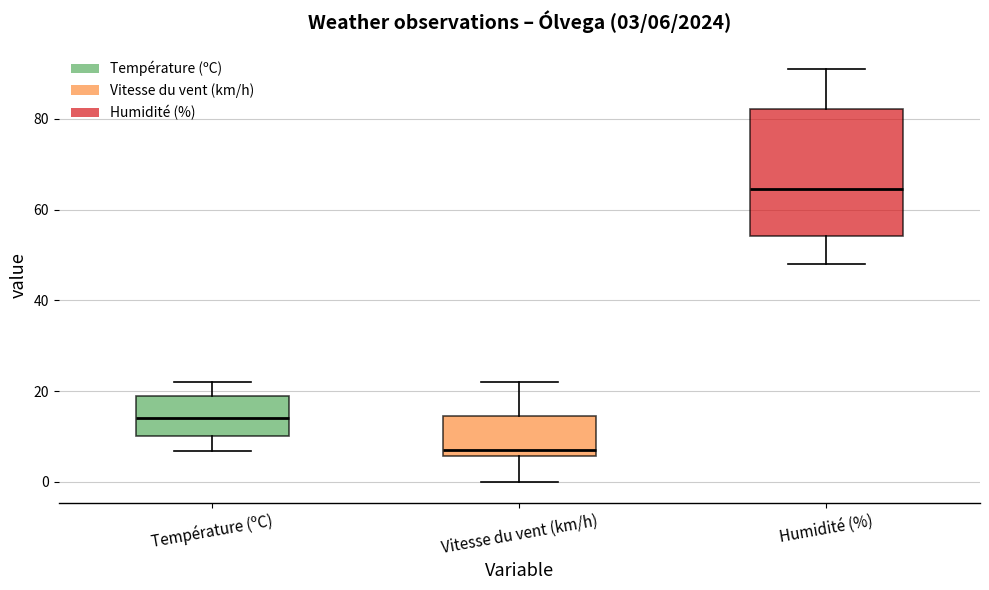

Comparing the boxes themselves (not the whiskers), which one is the tallest?

Humidité (%)